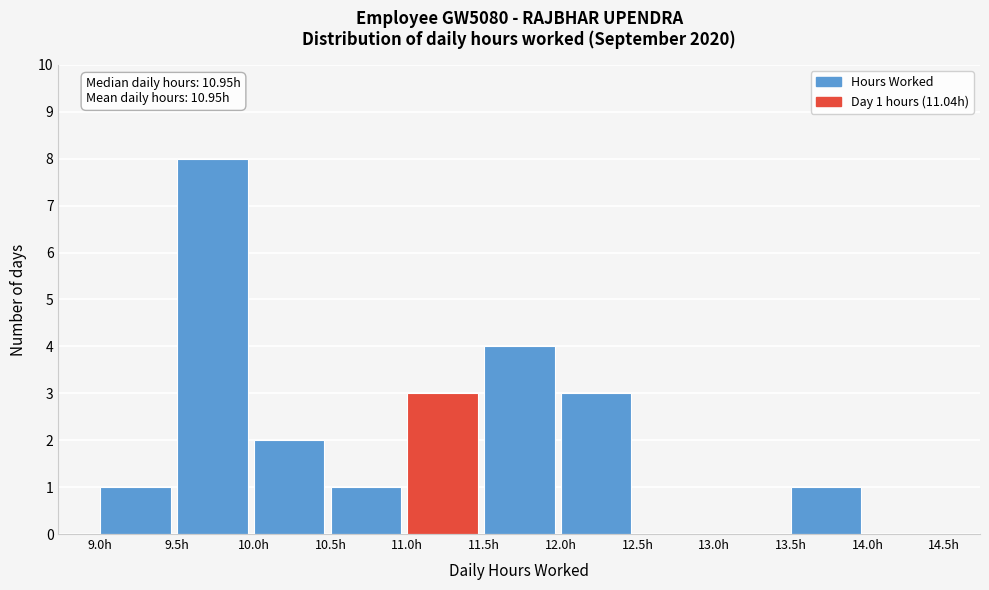

Which range on the x-axis has the tallest bar?

9.5 to 10.0